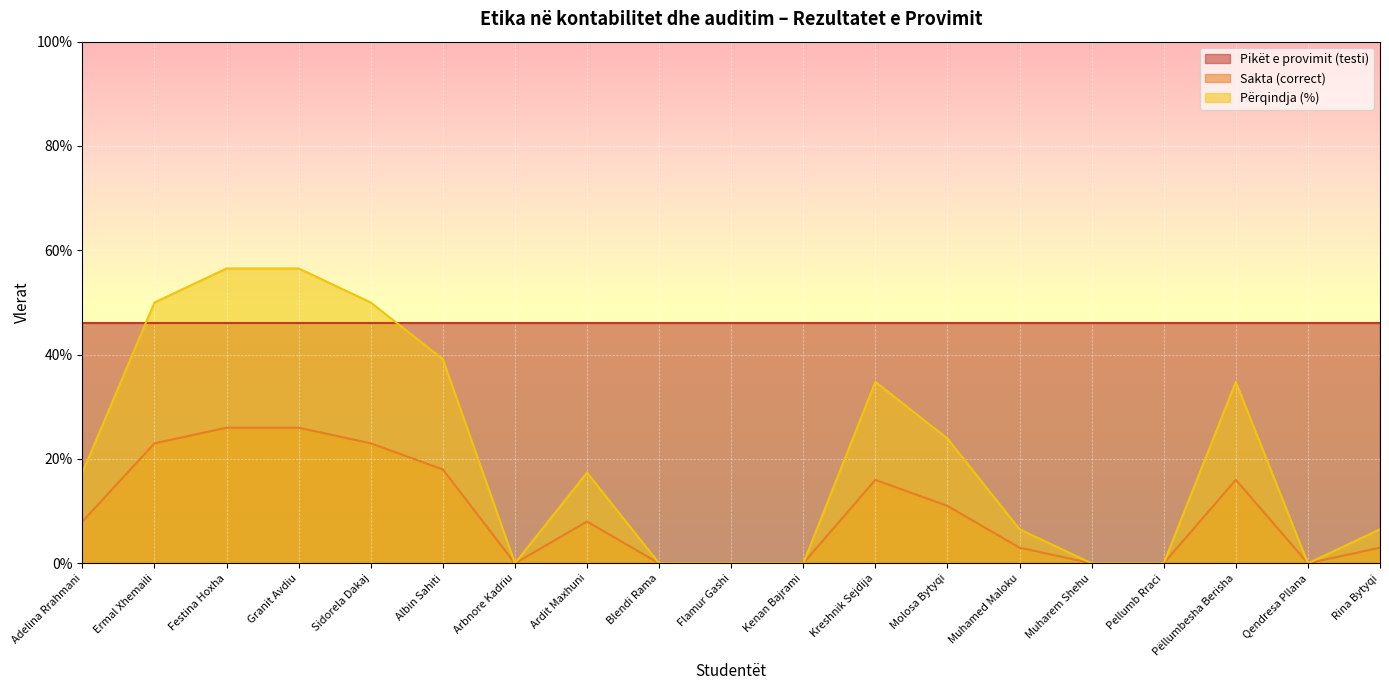

Is it true that Sakta (correct) equals 25.6 at Kreshnik Sejdija?

False